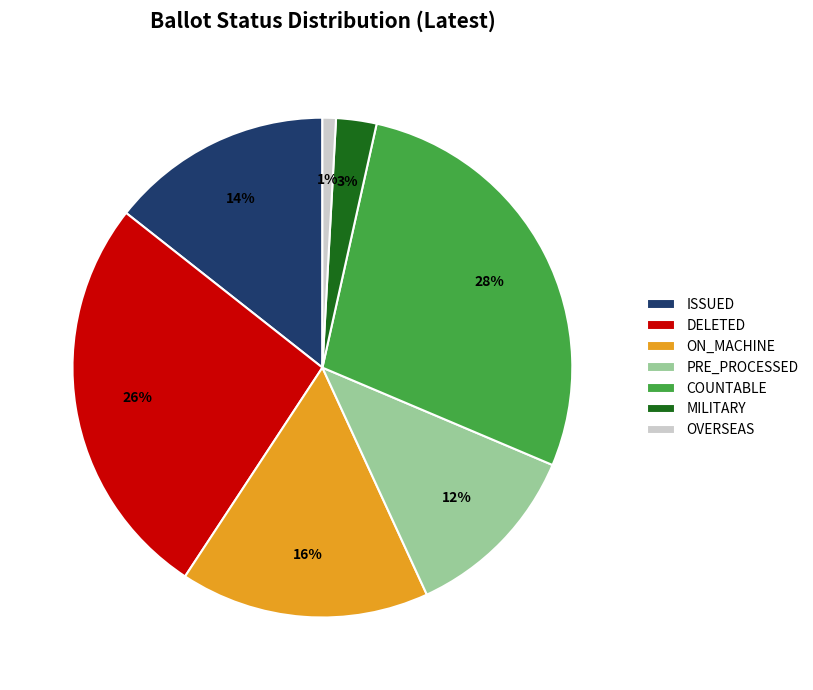

Rank the categories by value from highest to lowest.

COUNTABLE, DELETED, ON_MACHINE, ISSUED, PRE_PROCESSED, MILITARY, OVERSEAS